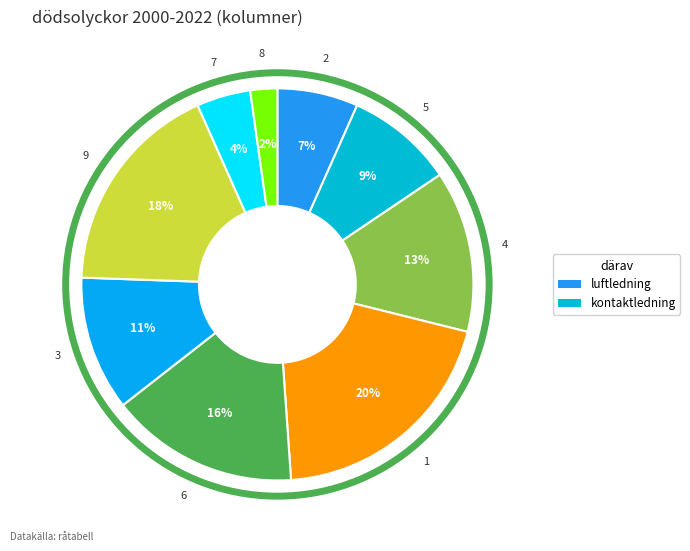

To the nearest percent, what is the difference between the largest and smallest slice percentages?

18%